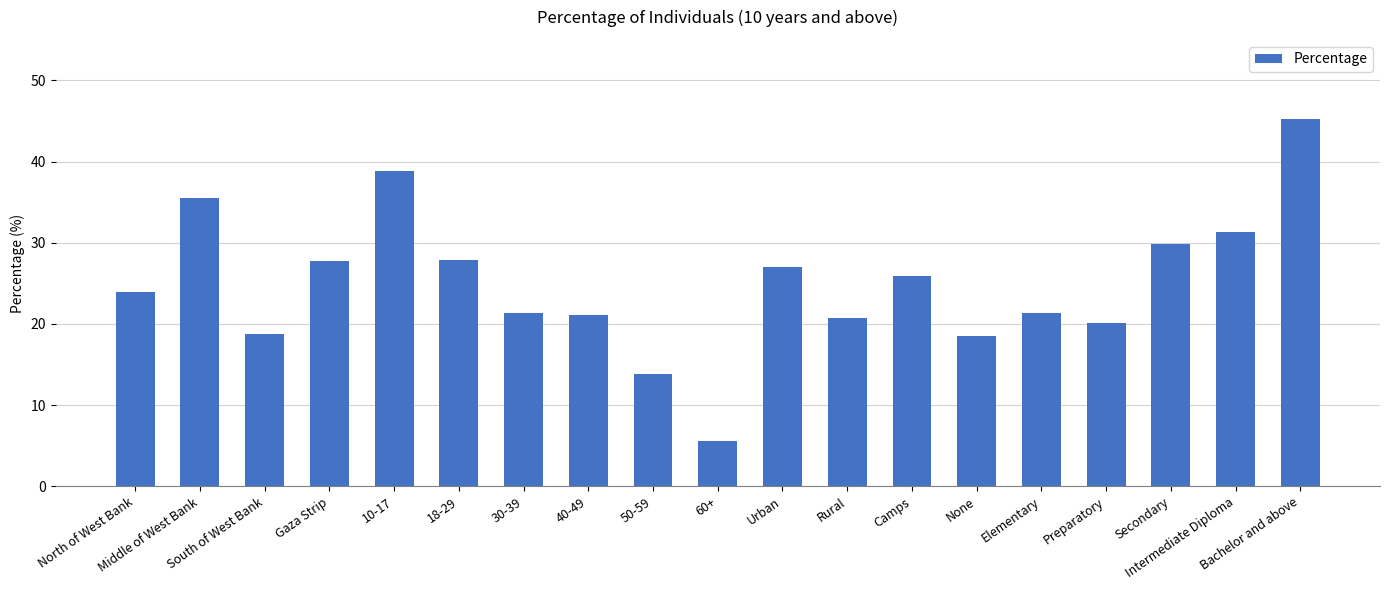

Read the value at 60+.

5.6